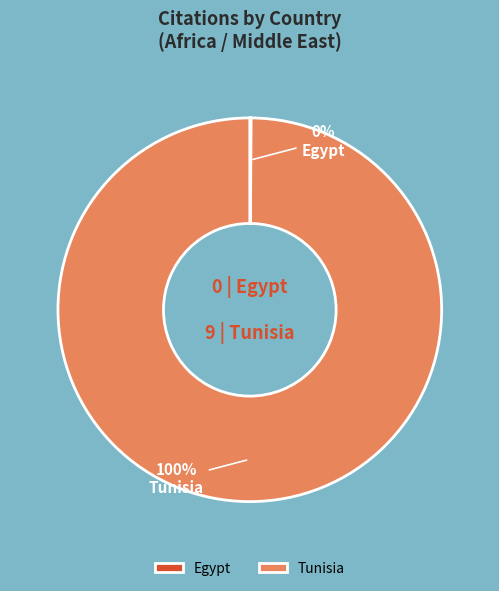

Is it true that Tunisia is 87% of the pie?

False